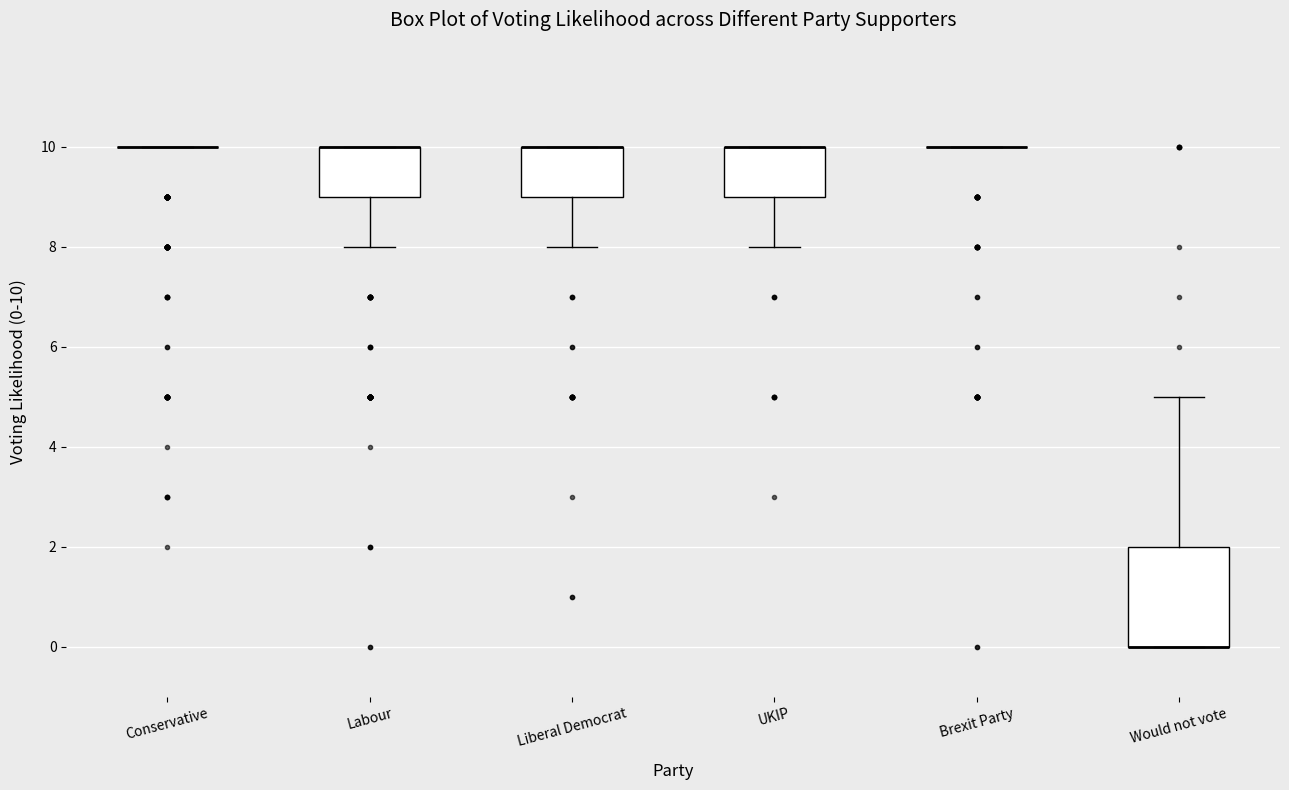

Where is the upper edge of the box for Would not vote on the y-axis? The values are not printed on the chart, so give them approximately, as read against the axis.

2